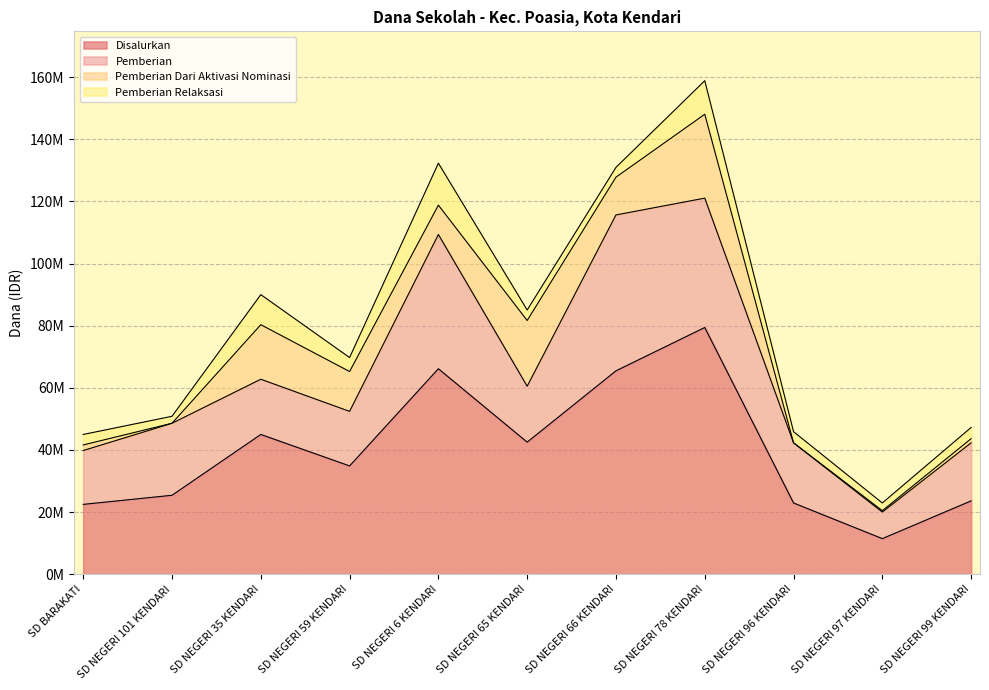

At which label does Pemberian Relaksasi reach its minimum?

SD NEGERI 101 KENDARI